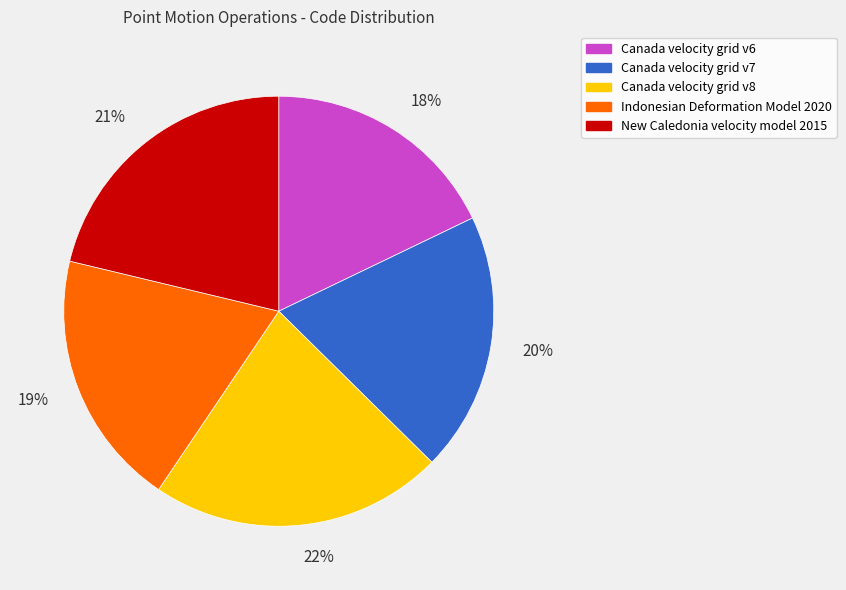

To the nearest percent, what is the difference between the Canada velocity grid v8 and Indonesian Deformation Model 2020 slice percentages?

3%